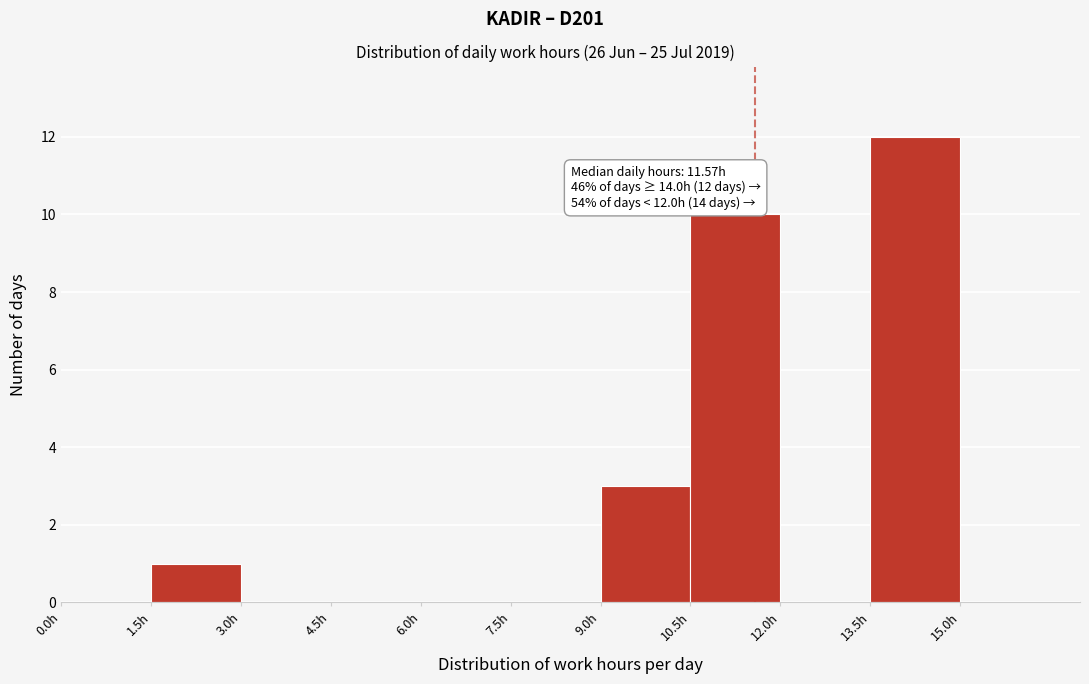

Over which range of the x-axis is the bar tallest?

13.5 to 15.0